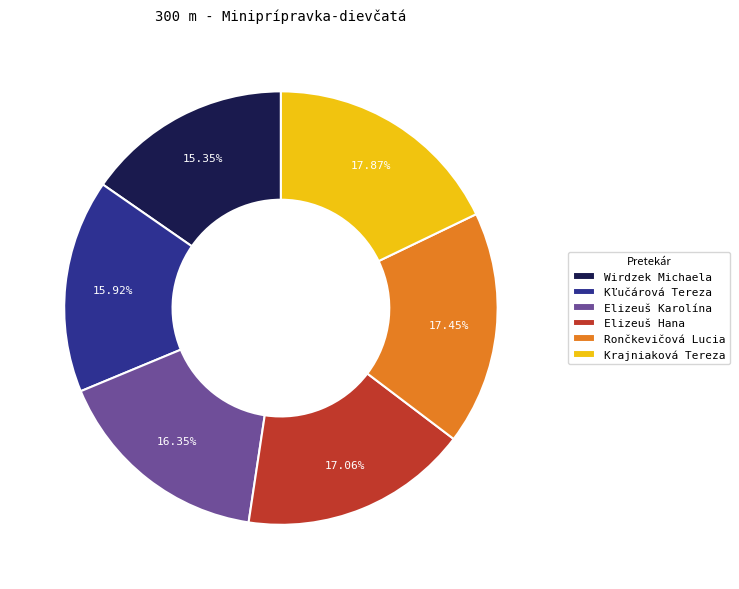

Does Kľučárová Tereza account for over 50% of the chart?

No